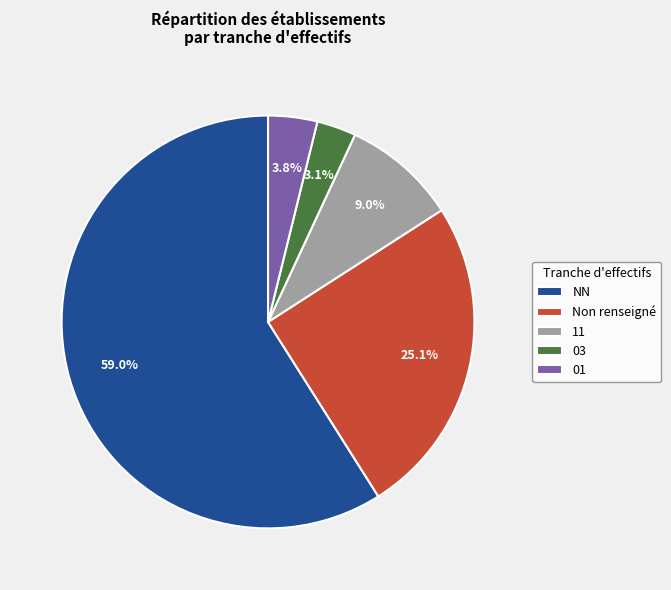

Is there a majority slice in this chart?

Yes